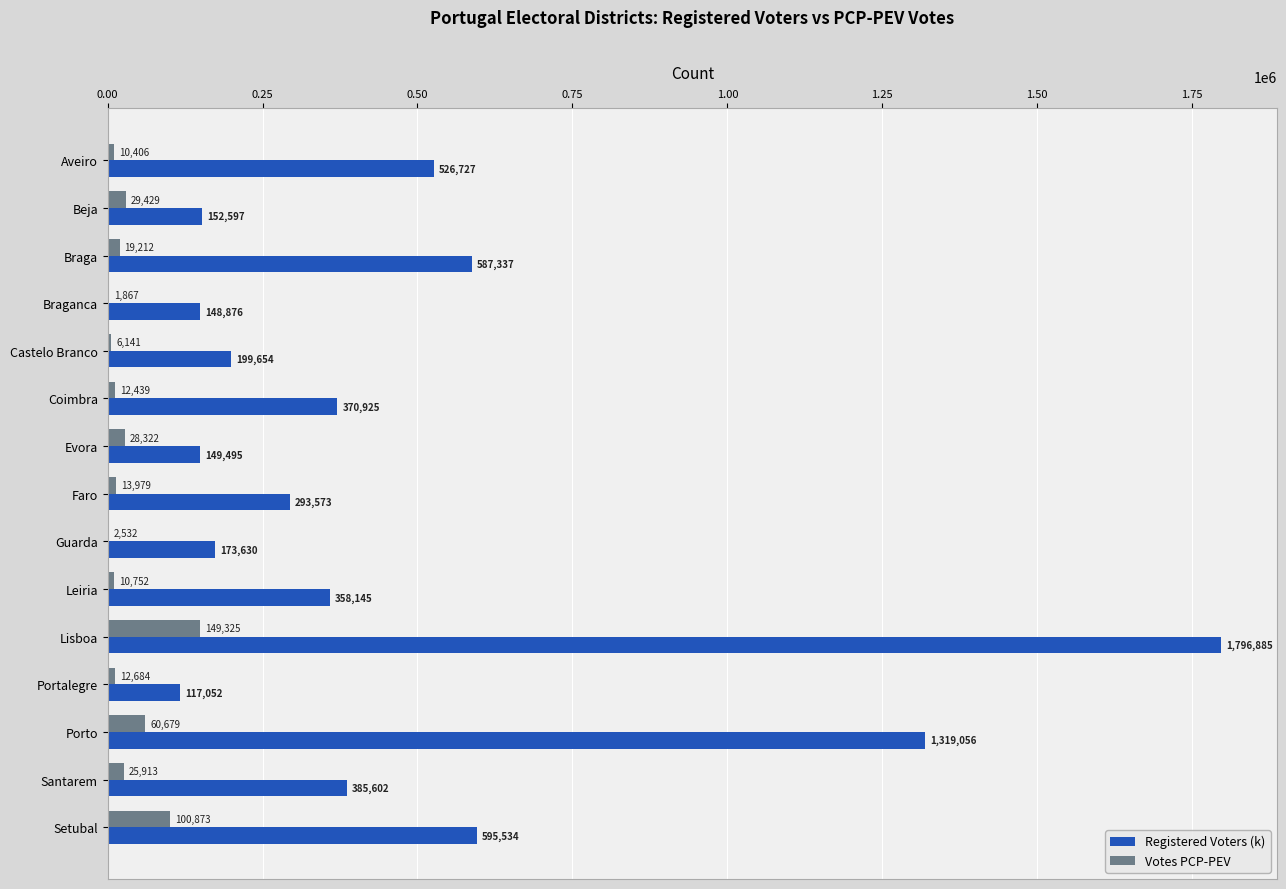

What is the sum of the Registered Voters (k) values at Aveiro and Portalegre?

643779